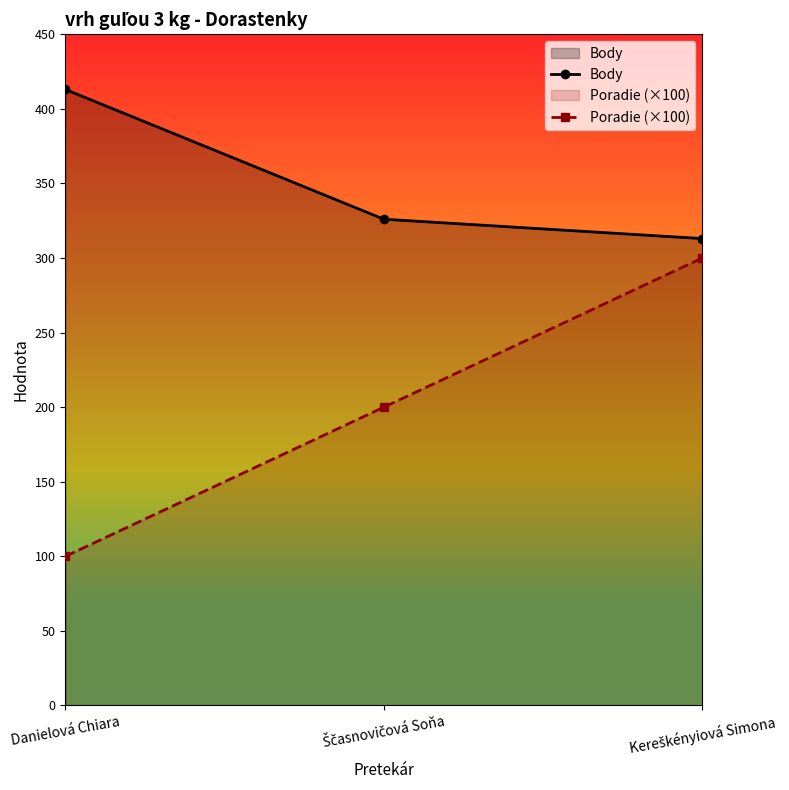

Read the Body value at Ščasnovičová Soňa.

326